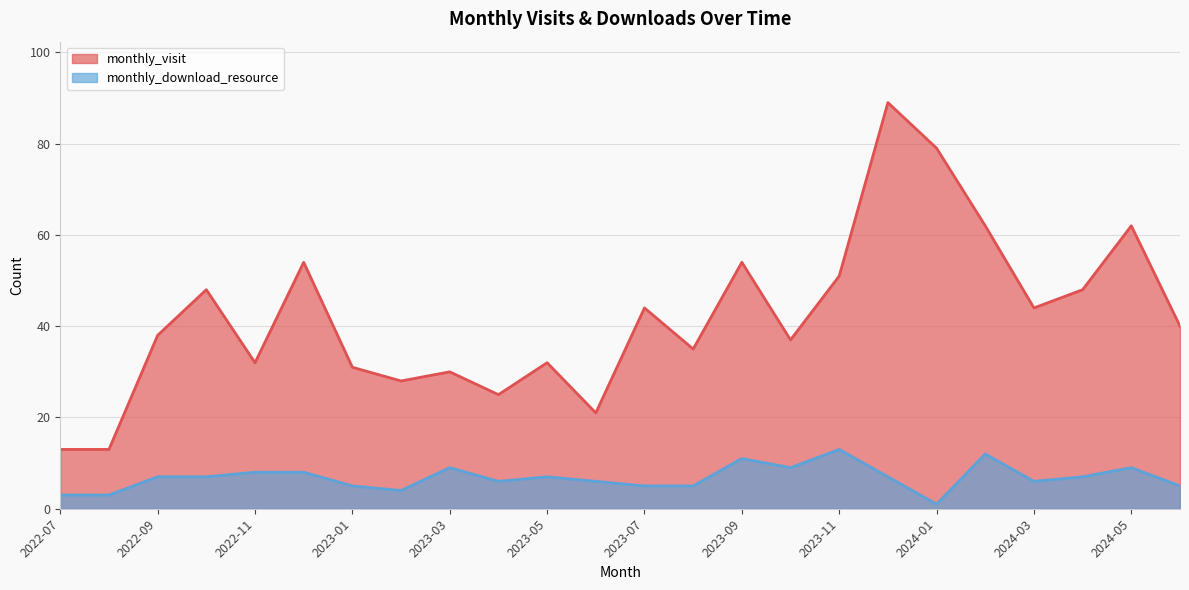

Is the value of monthly_visit at 2023-02 greater than the value of monthly_download_resource at 2023-12?

Yes